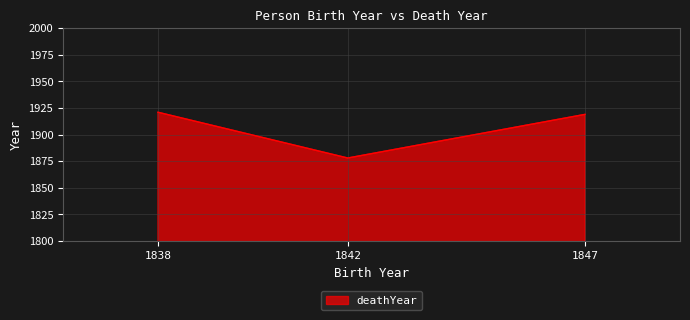

Read the value at 1838, to the nearest 5.

1920